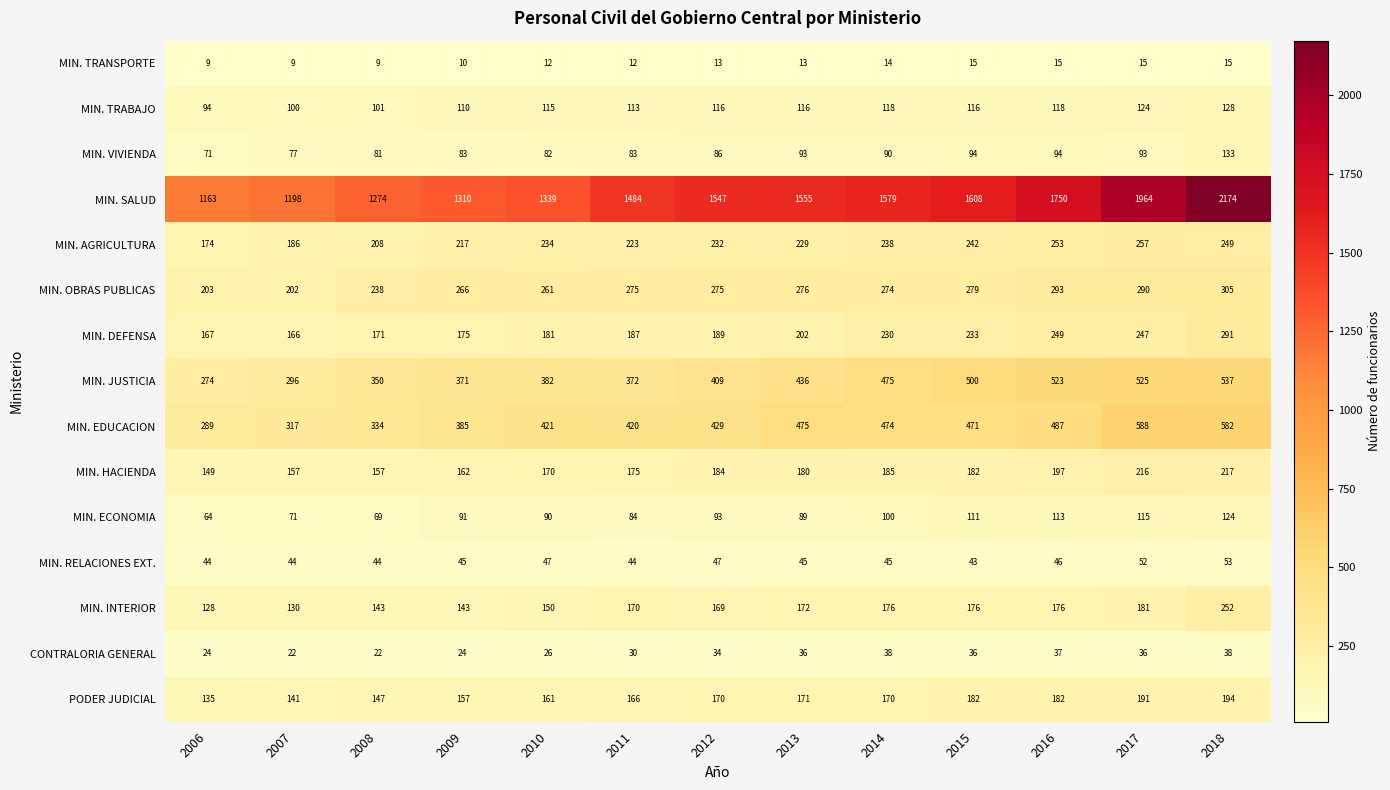

What is the minimum value shown in the chart?

9